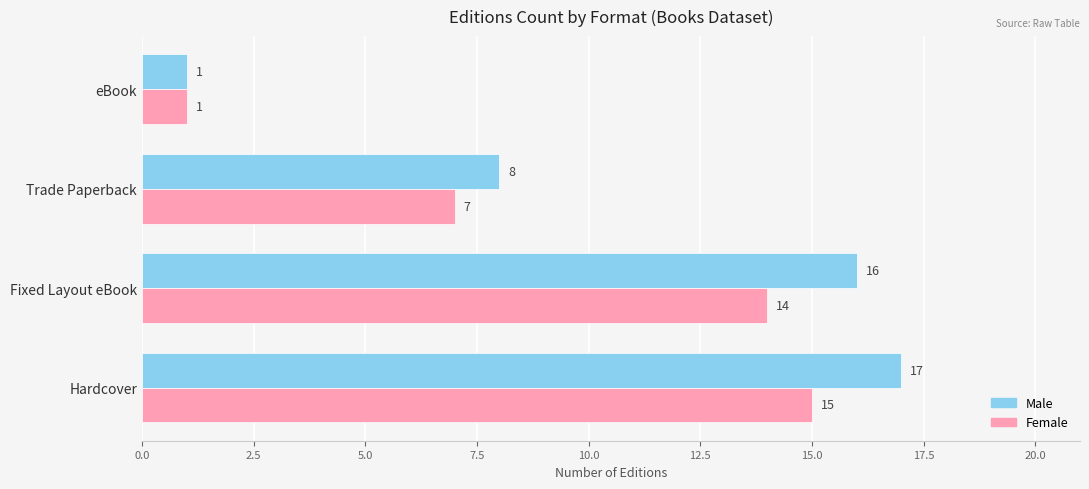

The value of Female at Fixed Layout eBook is 14. True or false?

True